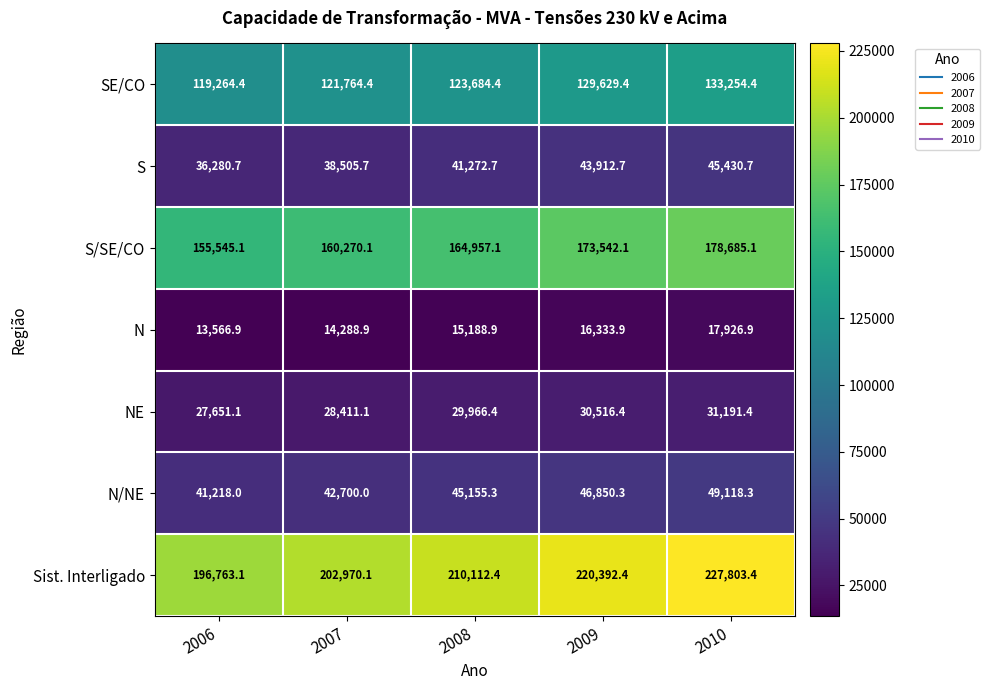

Which series has the widest spread of values?

Sist. Interligado